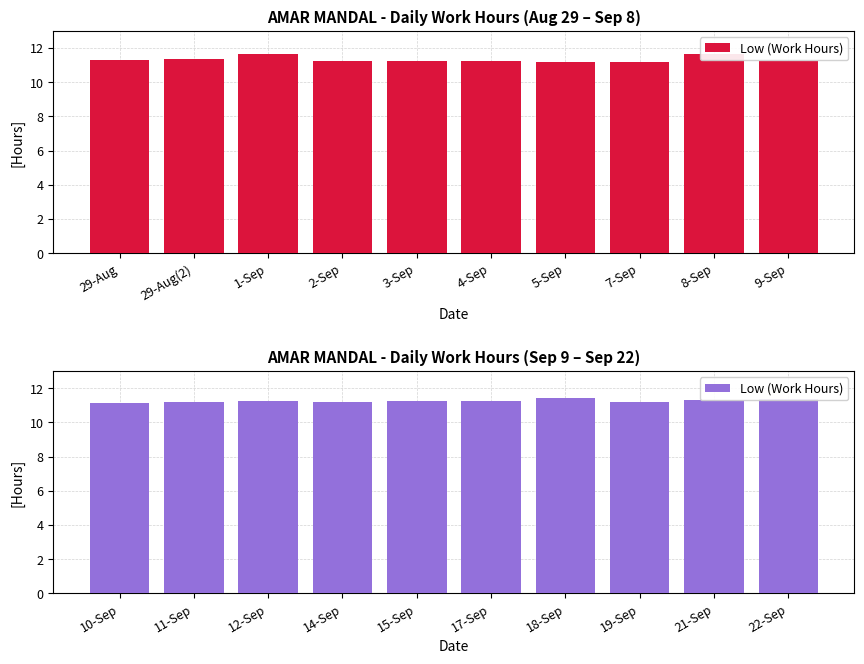

What is the label of the 2nd bar from the right?

21-Sep